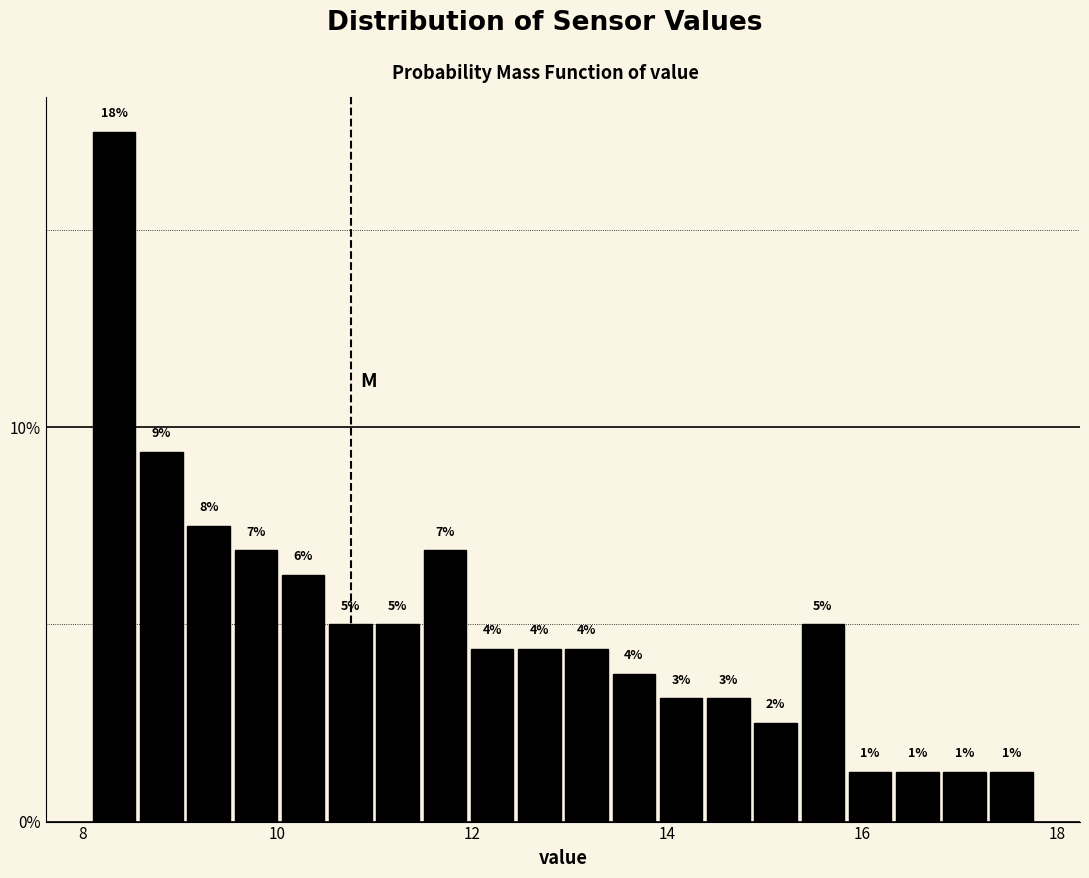

Read against the x-axis, roughly where is the centre of the tallest bar?

8.4